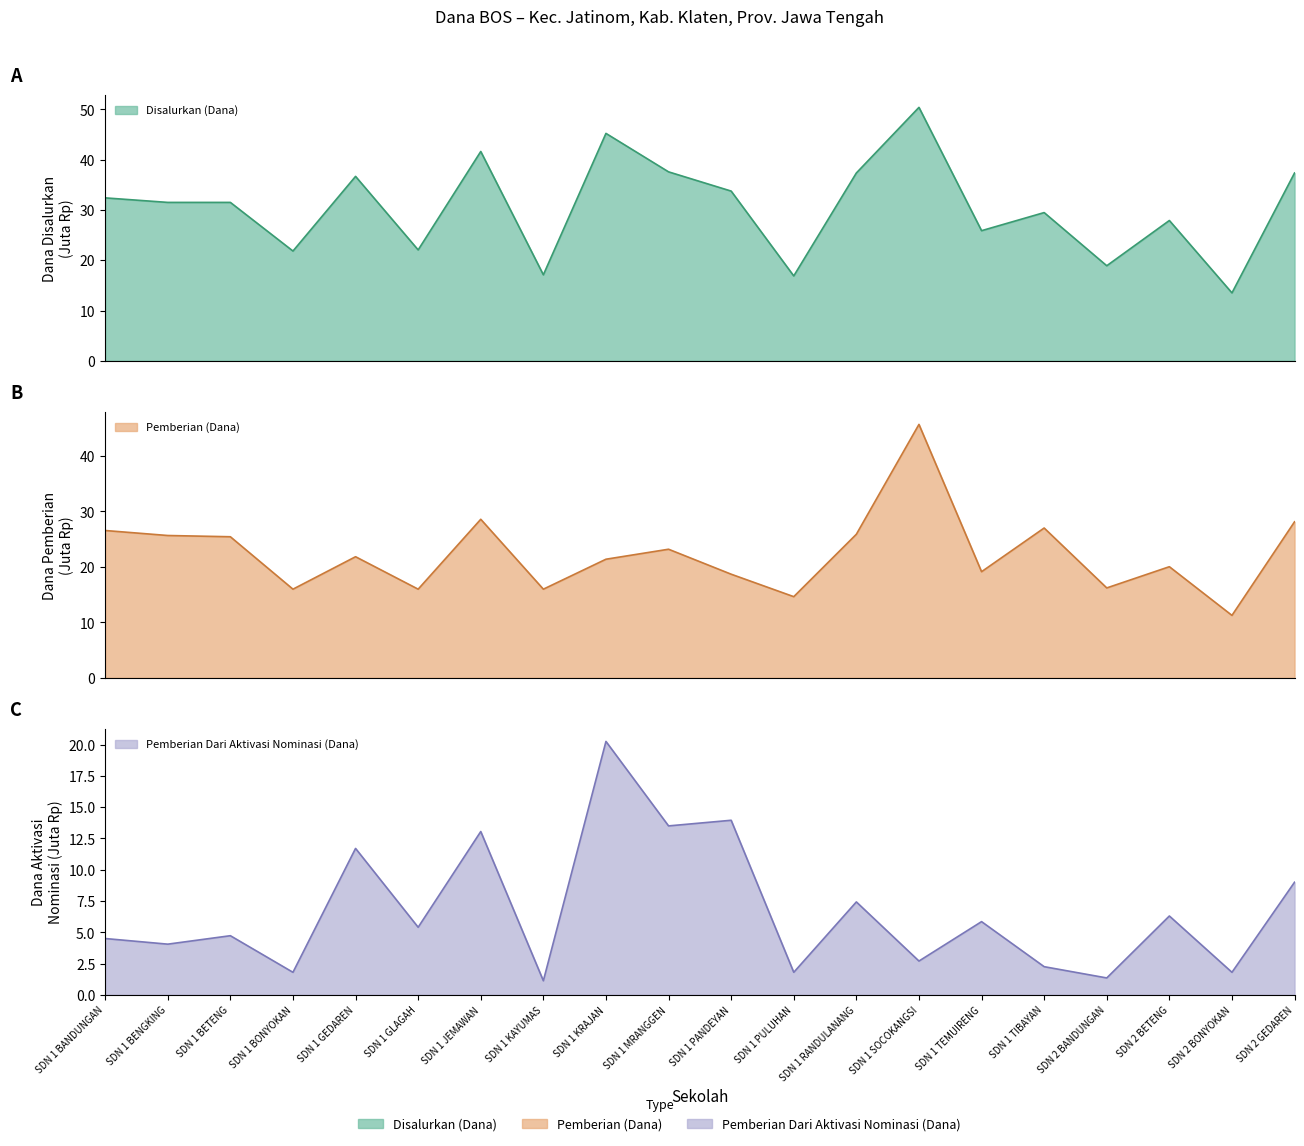

True or false: Disalurkan (Dana) has more than 0 interior local peaks.

True